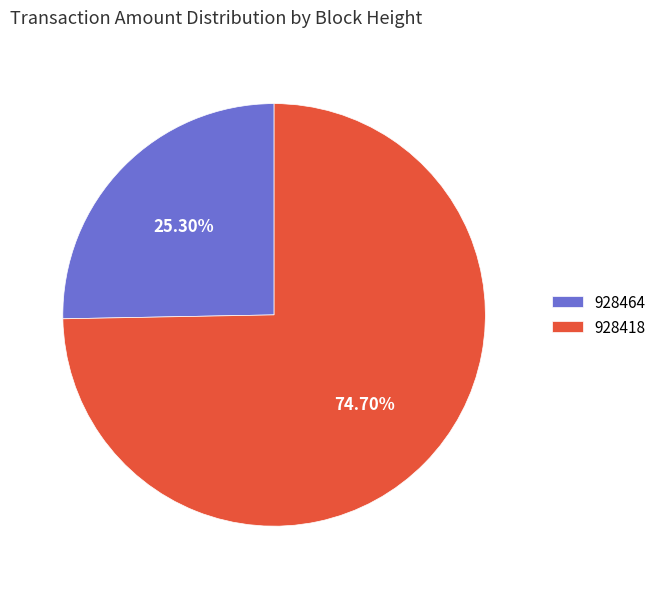

Does 928418 represent more than half of the total?

Yes